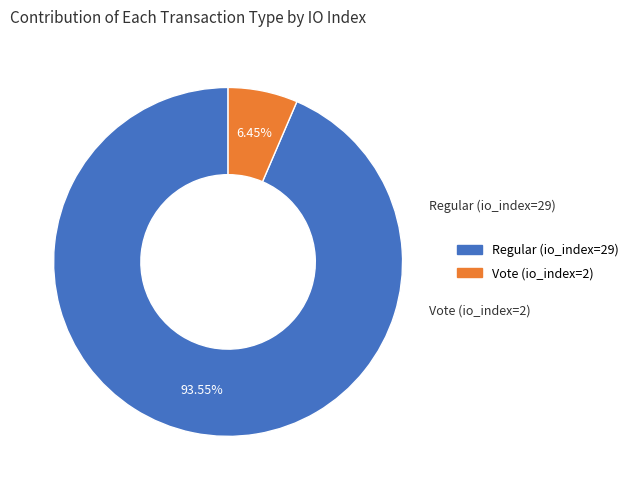

To the nearest percent, what is the difference between the largest and smallest slice percentages?

87%